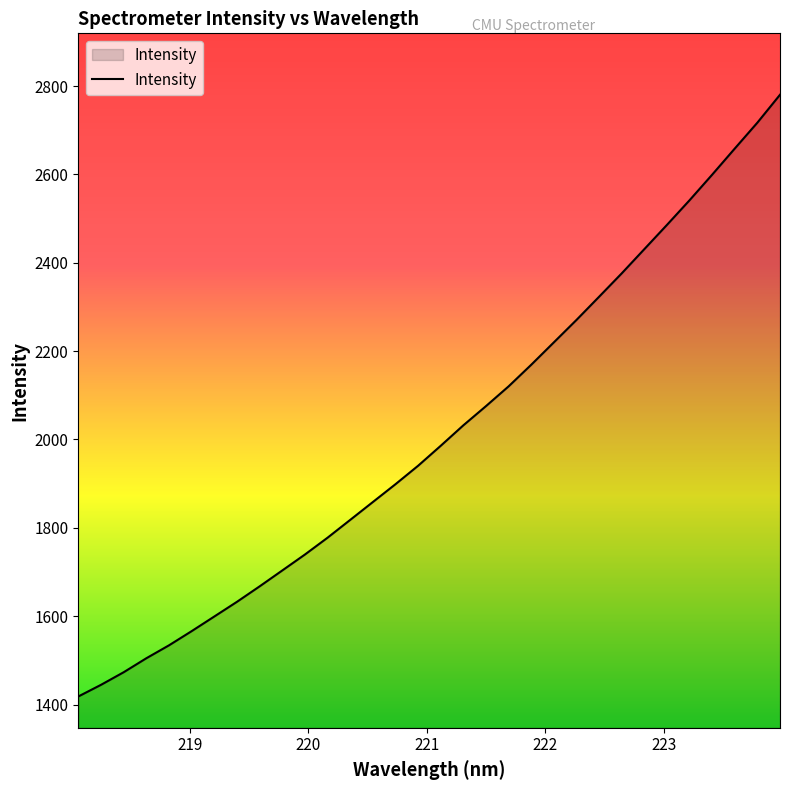

What is the greatest value displayed?

2780.2